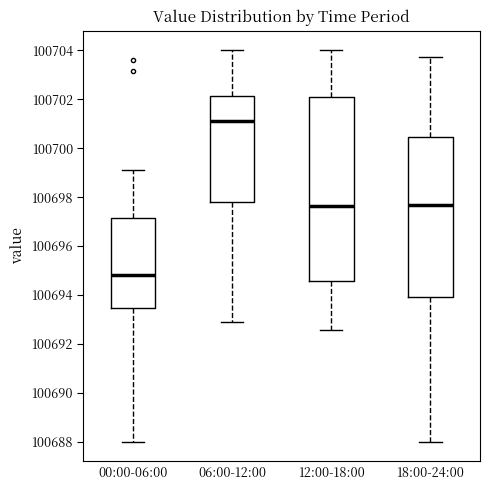

Reading left to right, read every box against the y-axis: the position of its median line, the range the box covers, and the ends of its whiskers. The values are not printed on the chart, so give them approximately, as read against the axis.

00:00-06:00: median 100694.8, box 100693.4 to 100697.2, whiskers 100688.0 to 100699.2
06:00-12:00: median 100701.2, box 100697.8 to 100702.2, whiskers 100693.0 to 100704.0
12:00-18:00: median 100697.6, box 100694.6 to 100702.0, whiskers 100692.6 to 100704.0
18:00-24:00: median 100697.6, box 100694.0 to 100700.4, whiskers 100688.0 to 100703.8